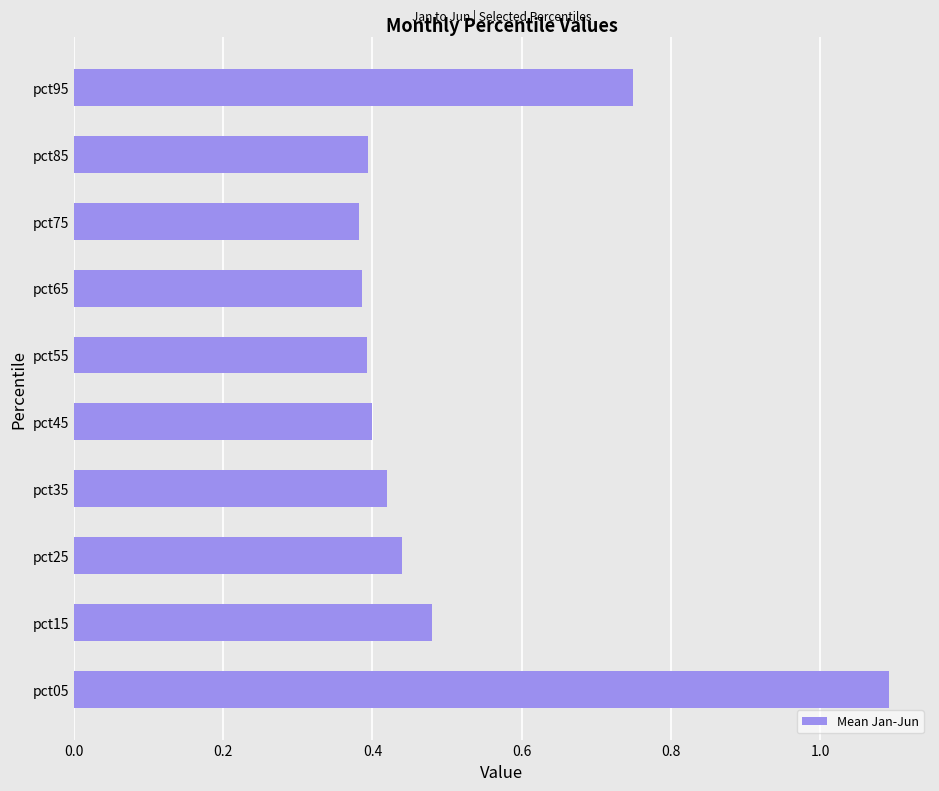

True or false: the data shows 0.7 at pct35.

False